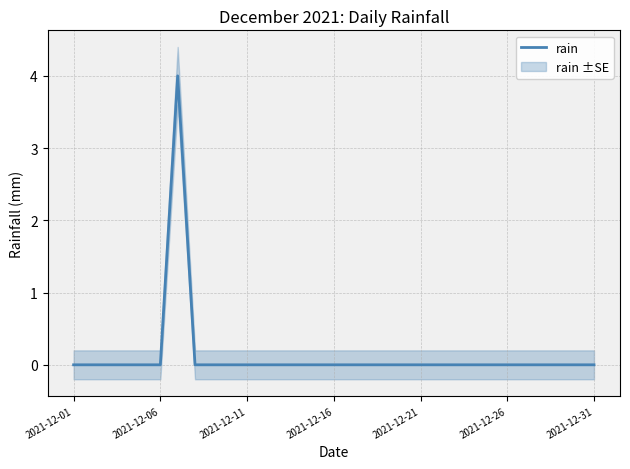

How many values are above zero?

1